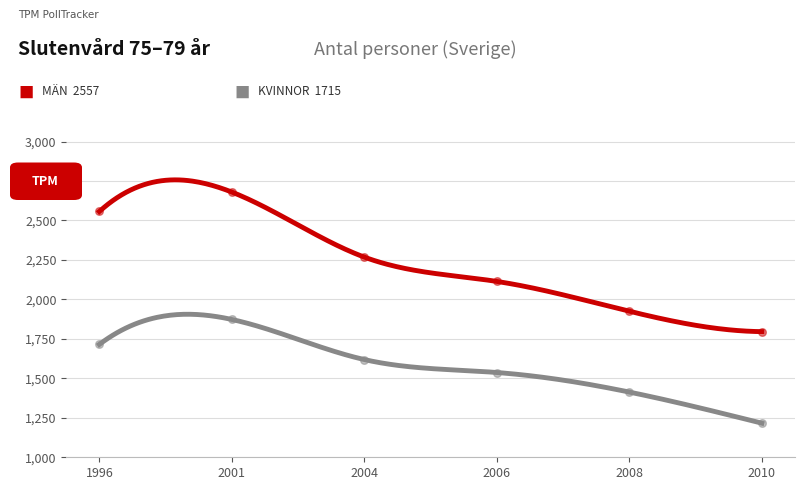

Which series has the largest total across all categories?

Män (Totalt)